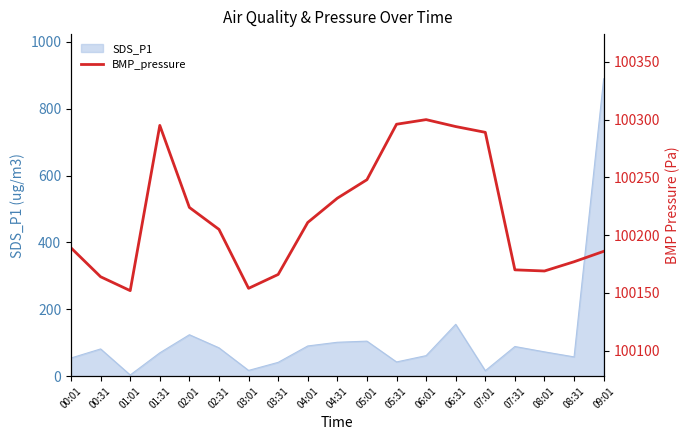

True or false: the data shows 100295 at 01:31.

True